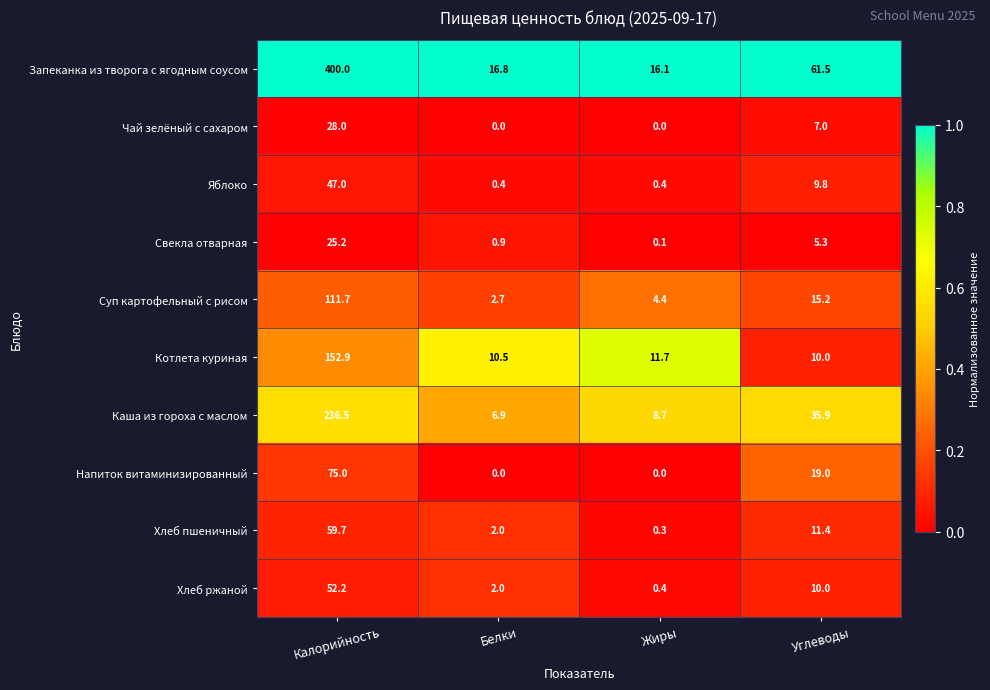

The Чай зелёный с сахаром series shows 28.0 at Калорийность. True or false?

True